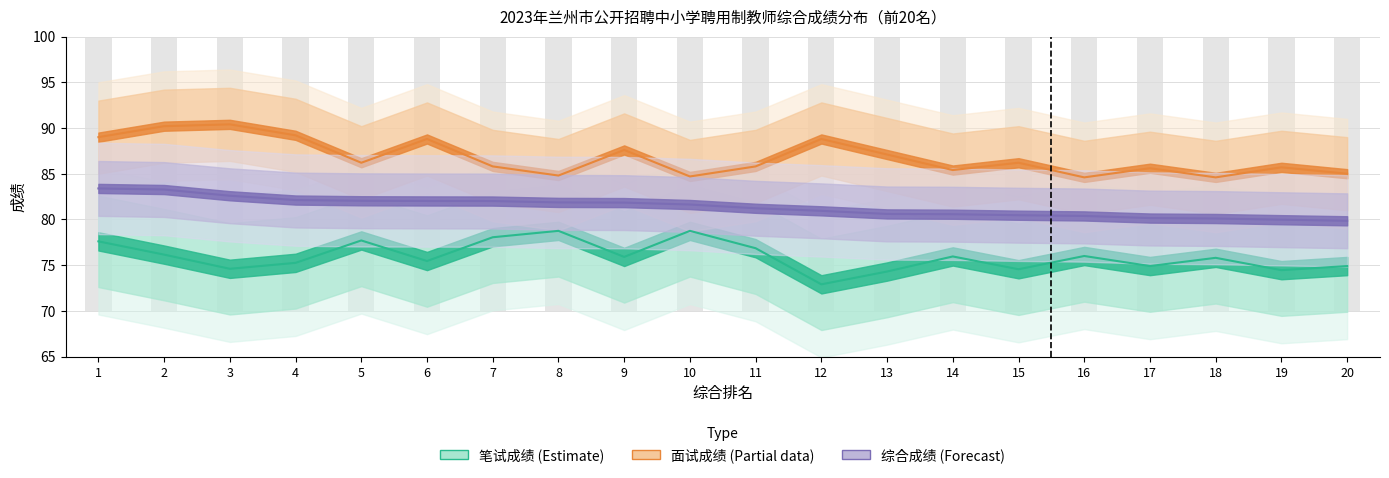

How many distinct data groups are displayed?

3